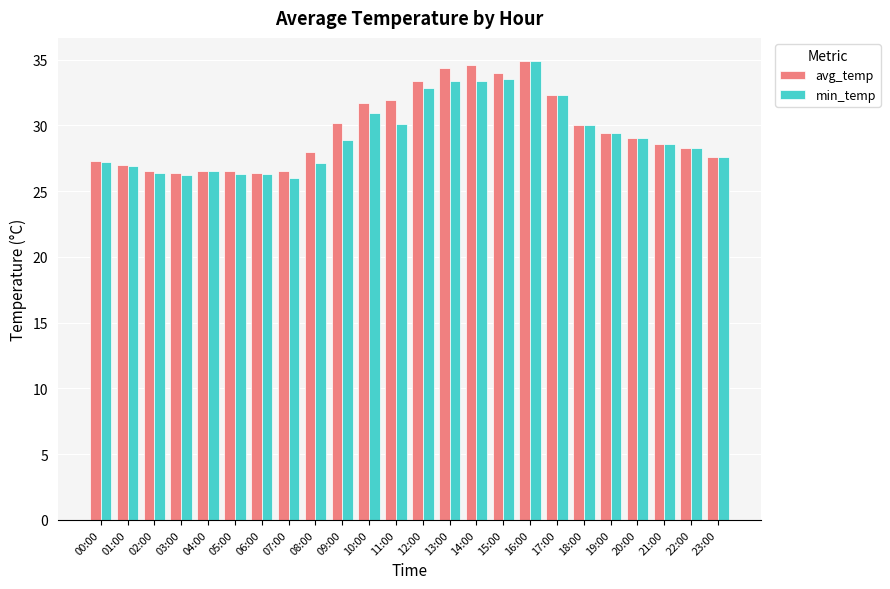

What is the minimum value shown in the chart?

26.0